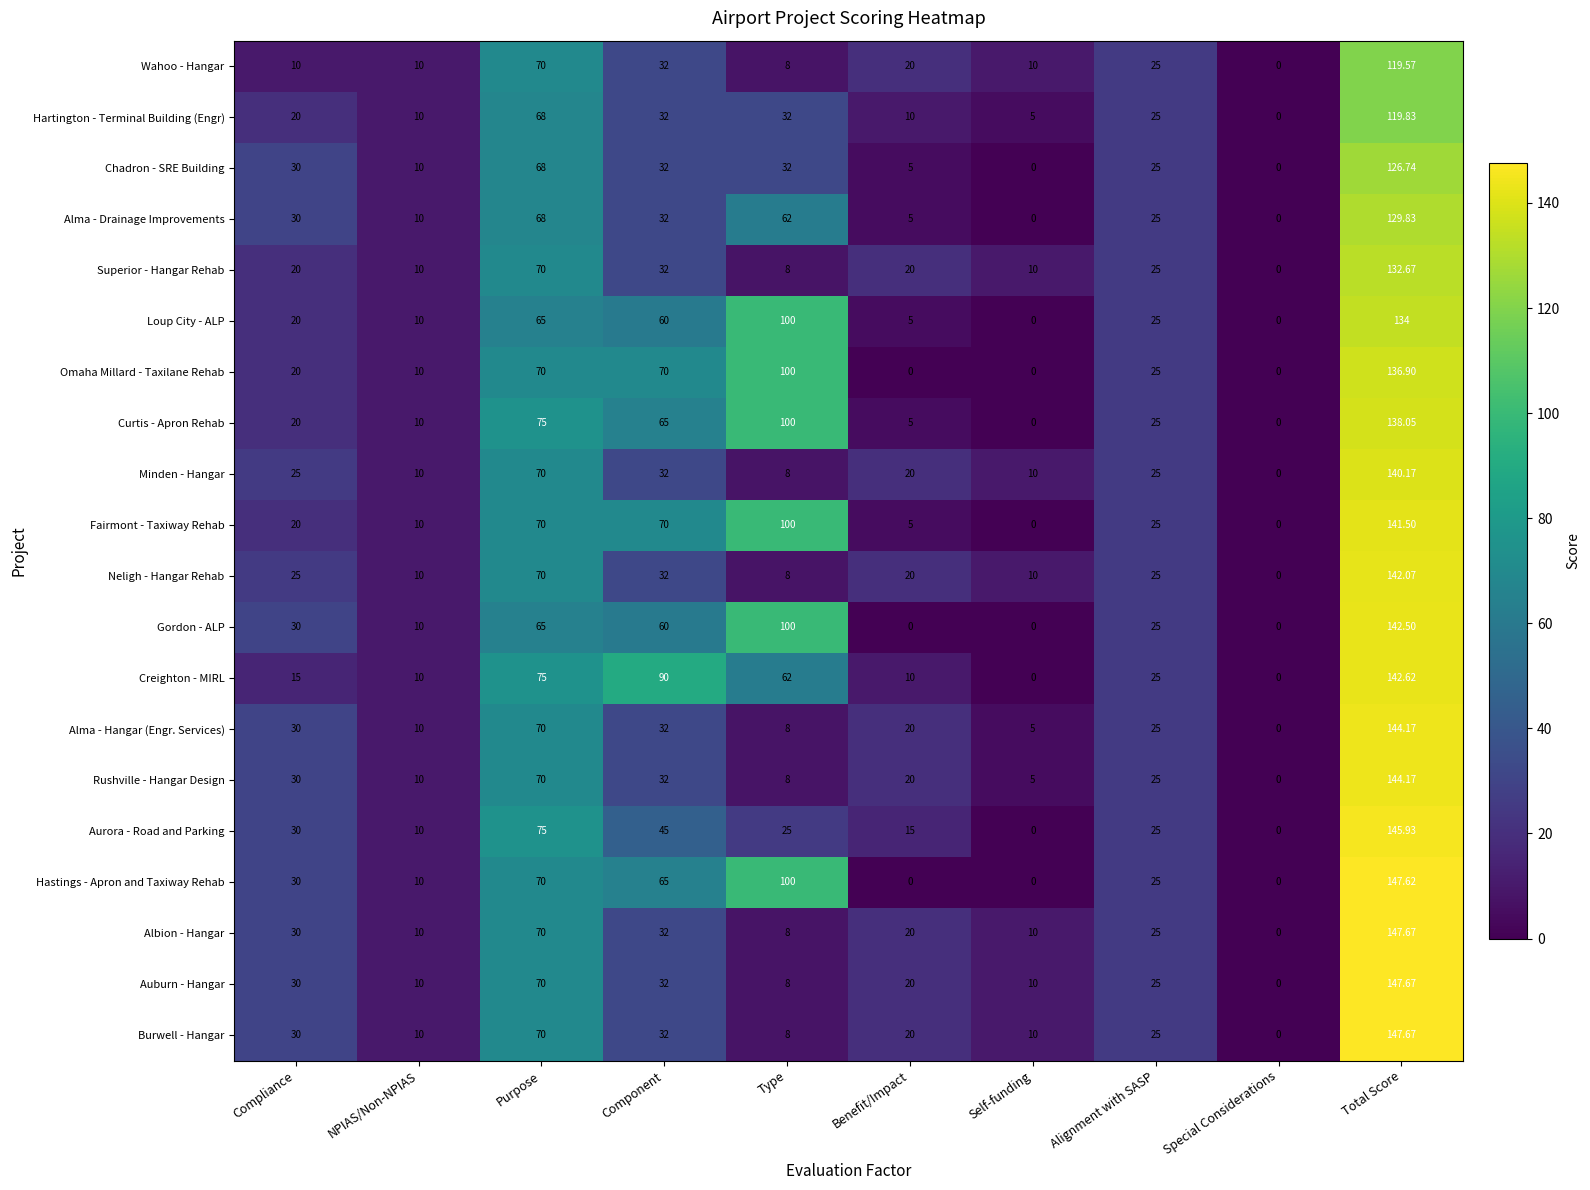

Where is Albion - Hangar nearest to the value 73?

Purpose